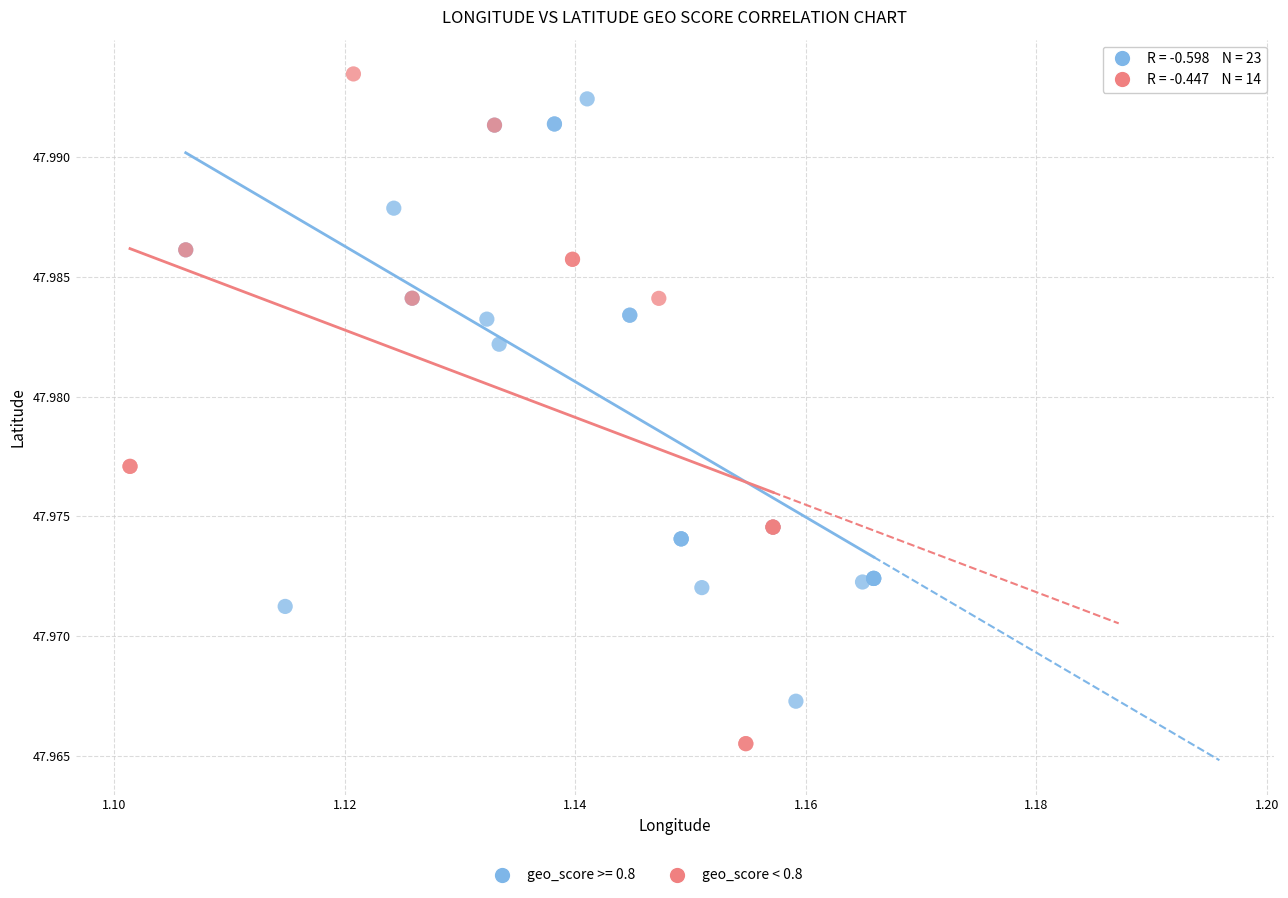

Which series contains the lowest Y value?

geo_score < 0.8